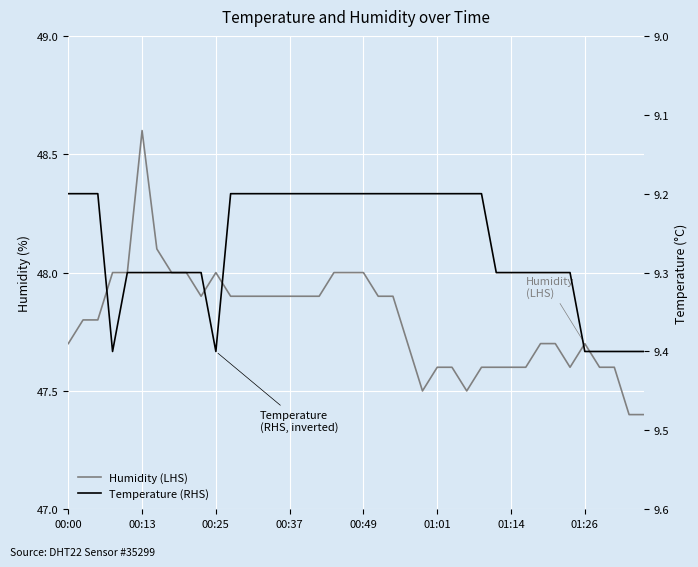

True or false: Humidity (LHS) and Temperature (RHS) intersect in this chart.

False